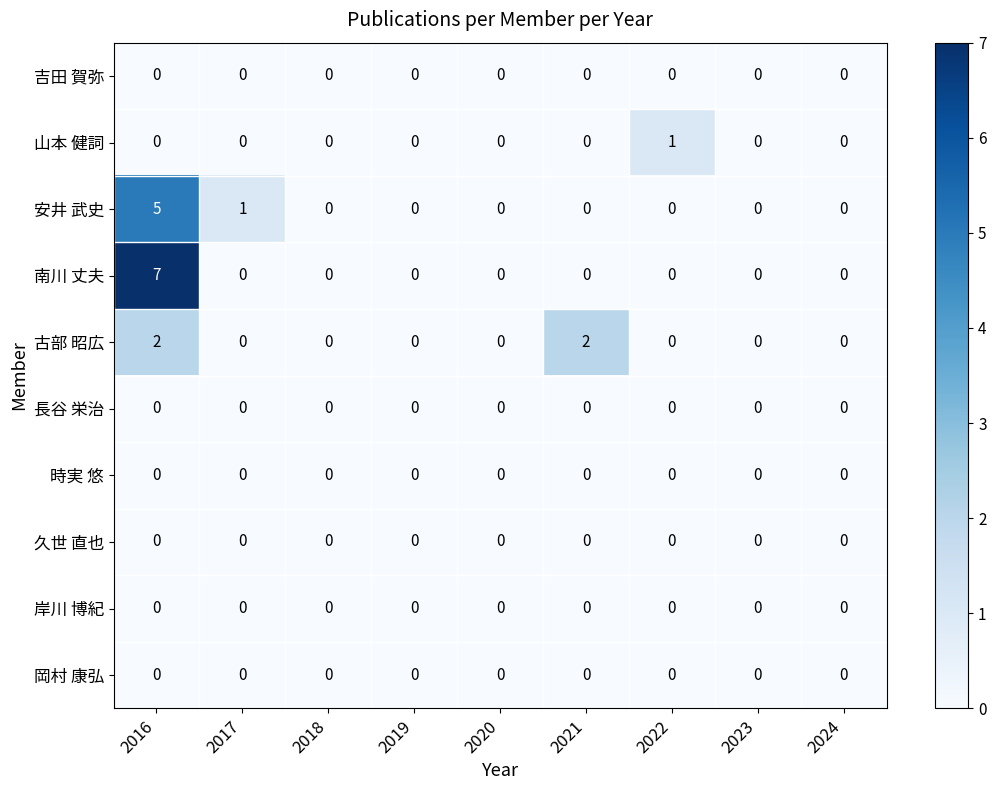

What is the difference between the highest and lowest values at 2016?

7